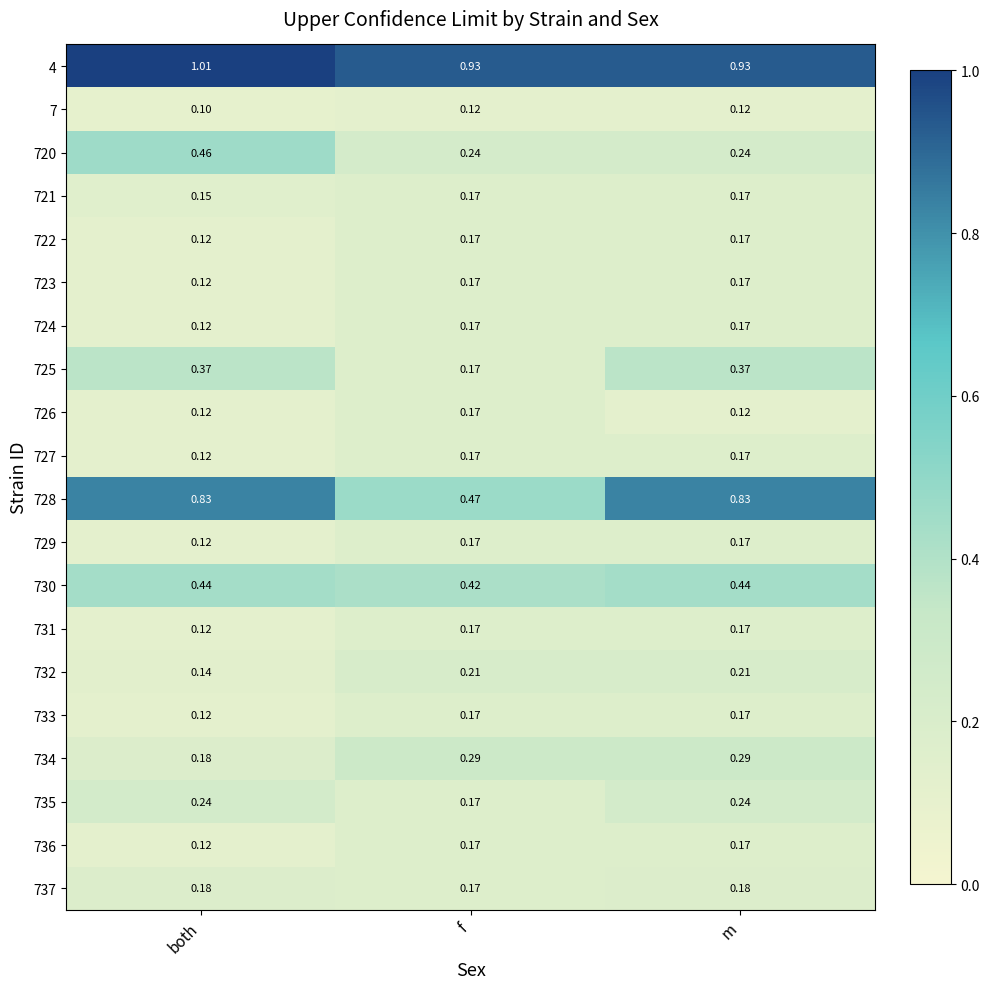

Between both and f, which series saw the biggest shift?

728